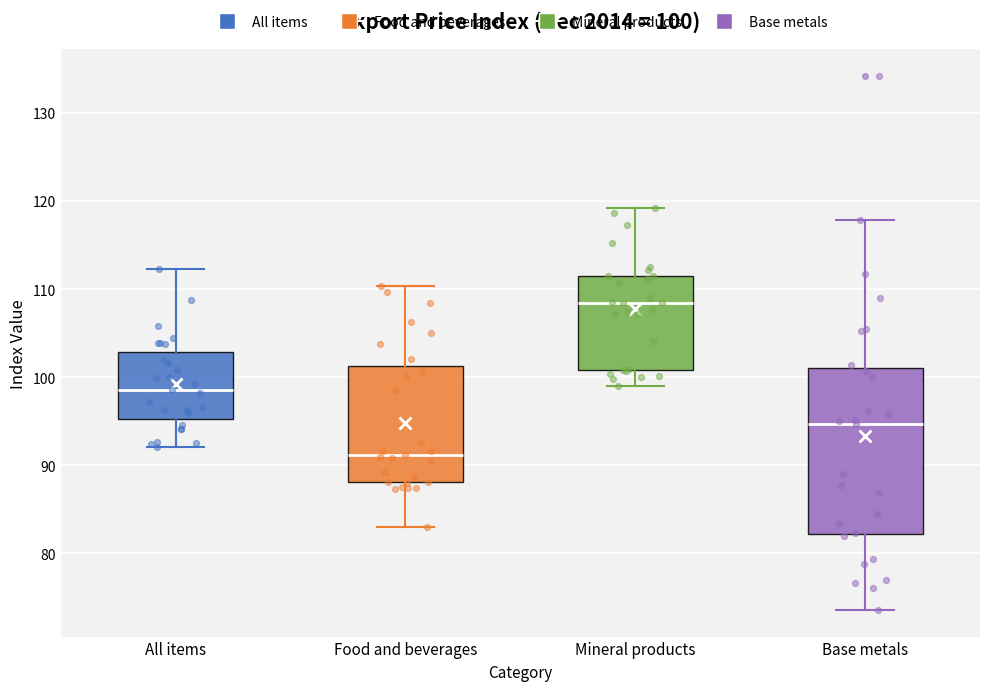

Which box is the tallest, from its lower edge to its upper edge?

Base metals